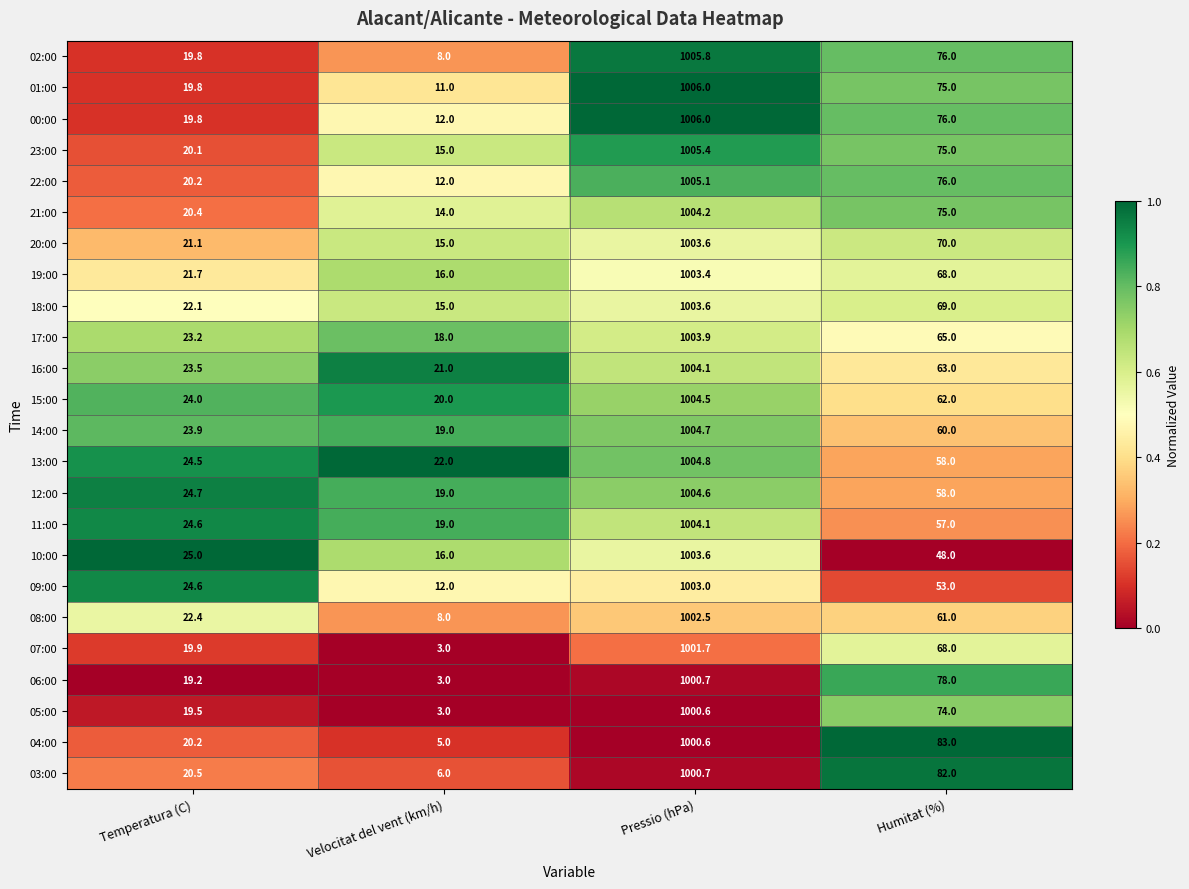

At which label does 22:00 first exceed 76?

Pressio (hPa)